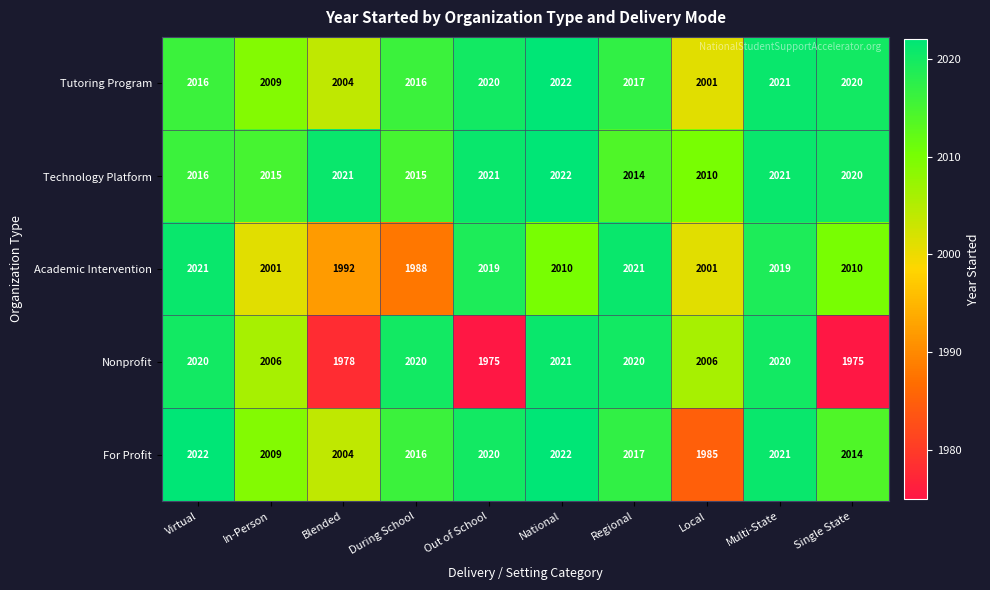

What is the difference between the maximum and minimum values in the Technology Platform series?

12